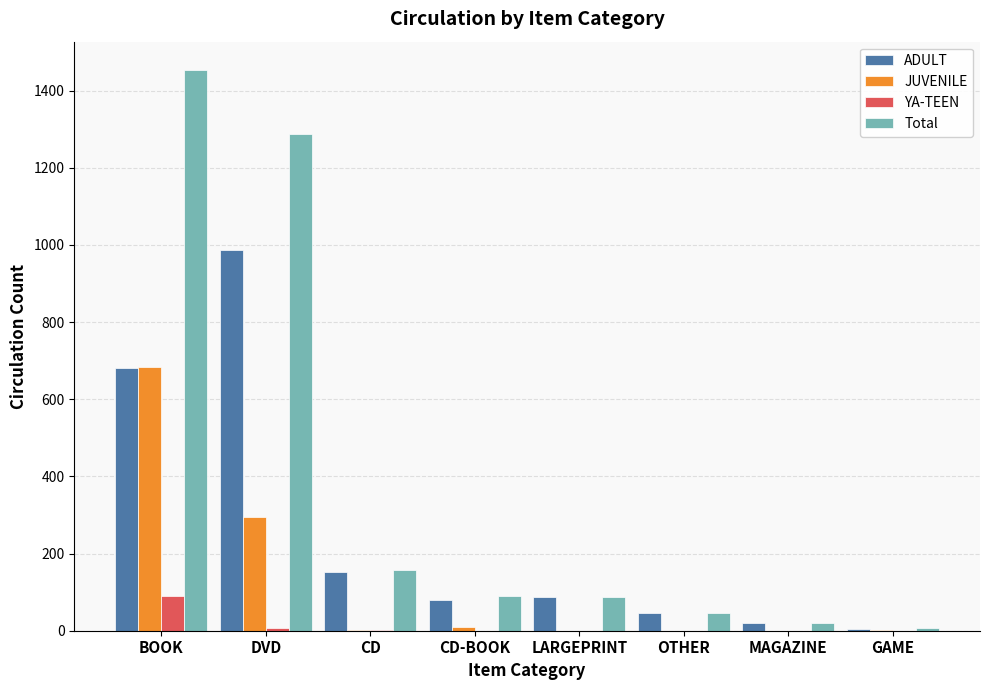

At which label is JUVENILE closest to 342?

DVD